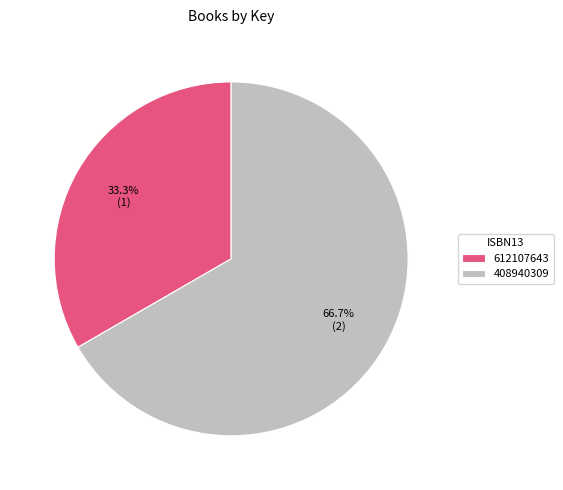

Approximately how many times larger is the value at 612107643 compared to 408940309?

0.5